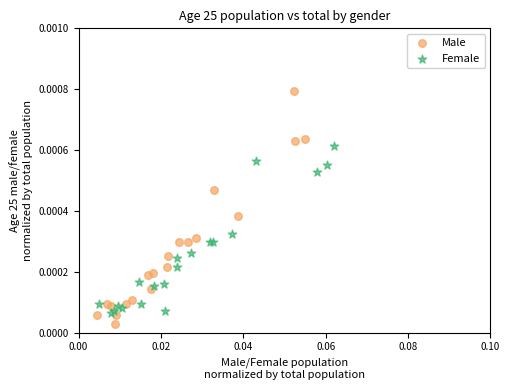

What are all the series names shown in the legend?

Male, Female